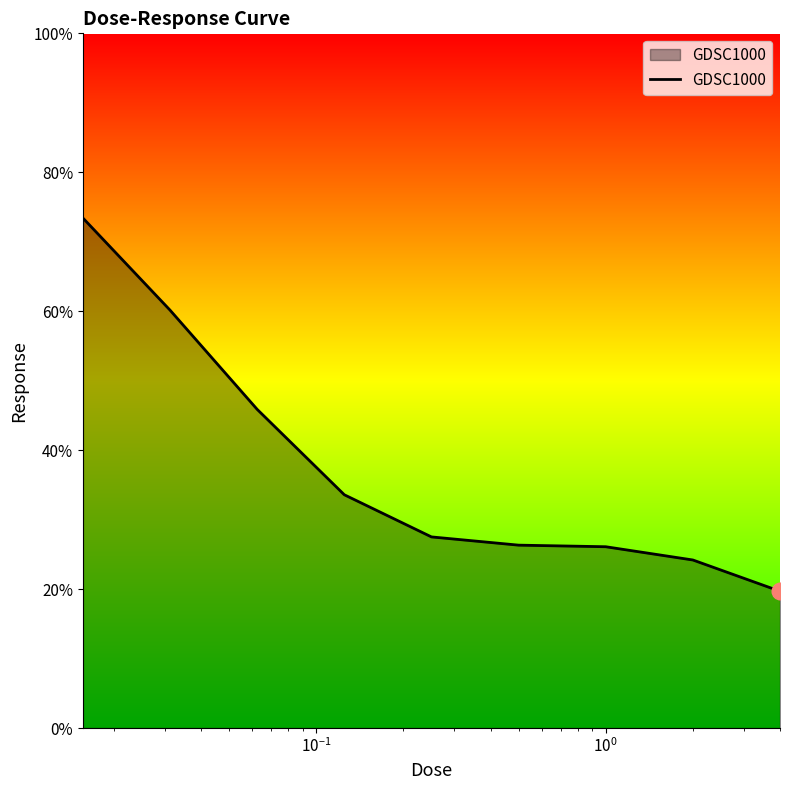

How many series are shown in this chart?

1